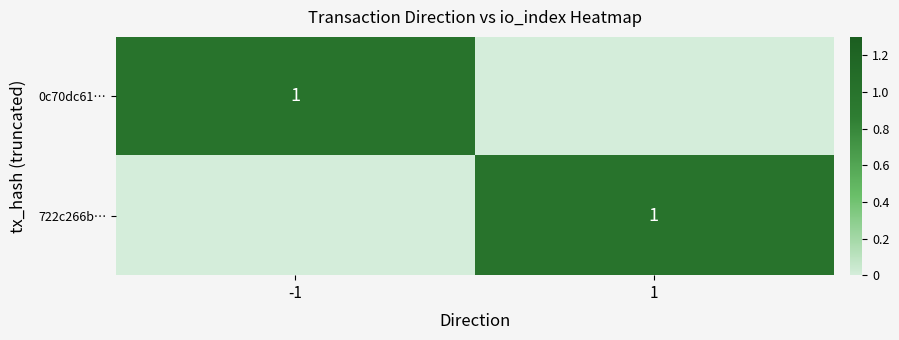

What is the spread (max minus min) of values at 1?

1